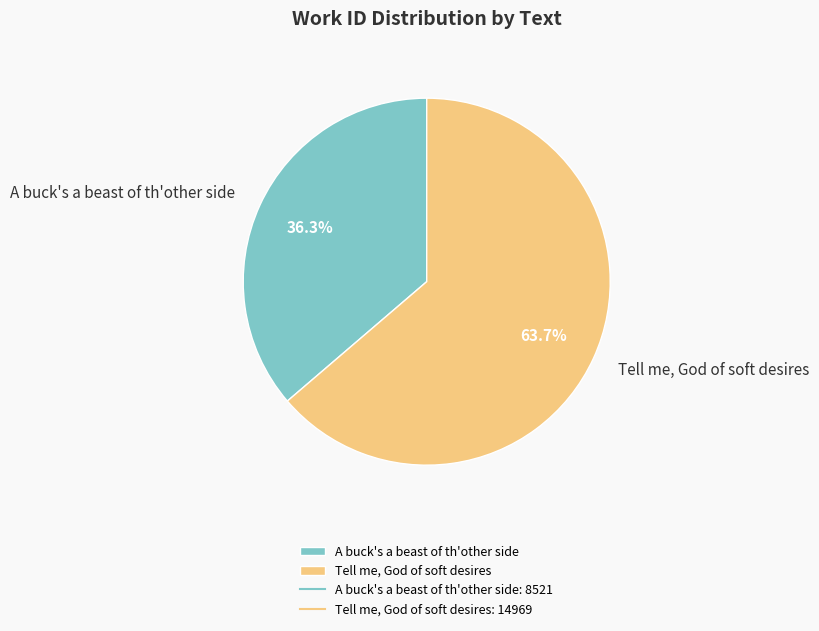

How many segments does this pie chart have?

2